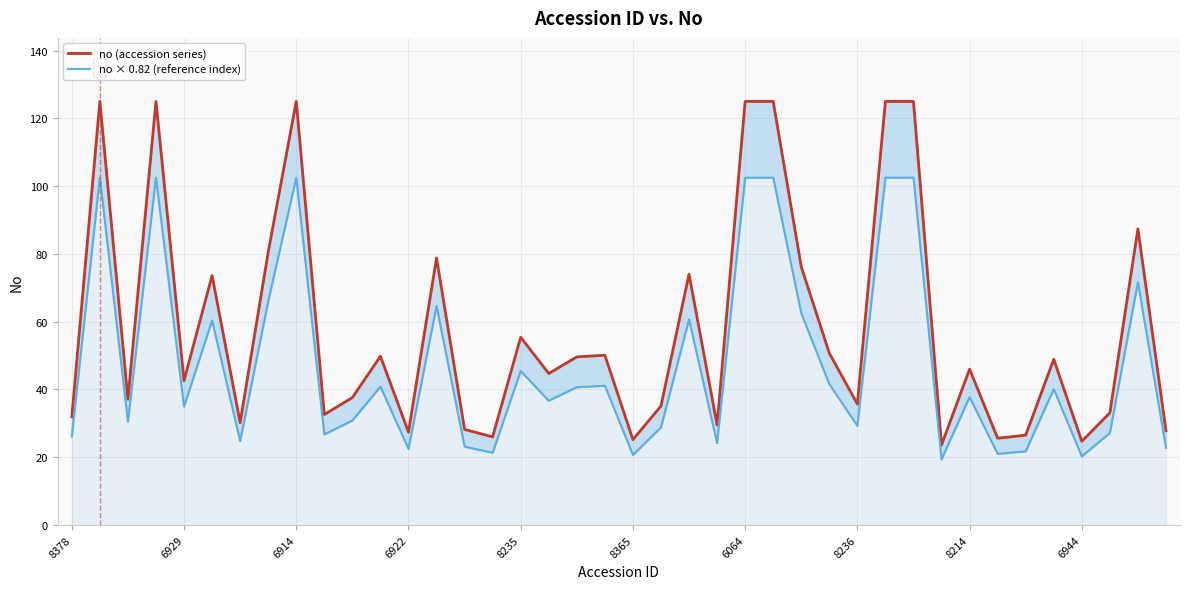

True or false: no × 0.82 (reference index) has more than 0 interior local peaks.

True